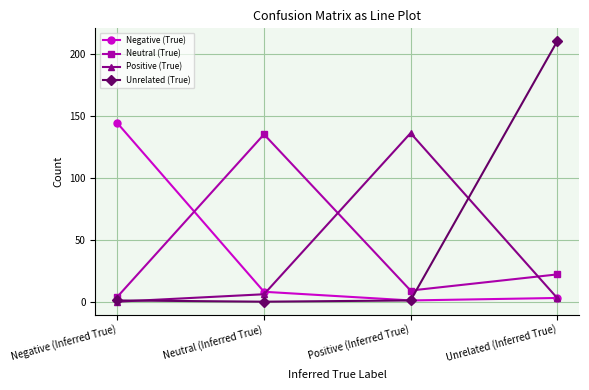

Reading left to right, extract all data points from this chart.

Negative (True): Negative (Inferred True)=144	Neutral (Inferred True)=8	Positive (Inferred True)=1	Unrelated (Inferred True)=3
Neutral (True): Negative (Inferred True)=4	Neutral (Inferred True)=135	Positive (Inferred True)=9	Unrelated (Inferred True)=22
Positive (True): Negative (Inferred True)=0	Neutral (Inferred True)=6	Positive (Inferred True)=136	Unrelated (Inferred True)=3
Unrelated (True): Negative (Inferred True)=1	Neutral (Inferred True)=0	Positive (Inferred True)=1	Unrelated (Inferred True)=210